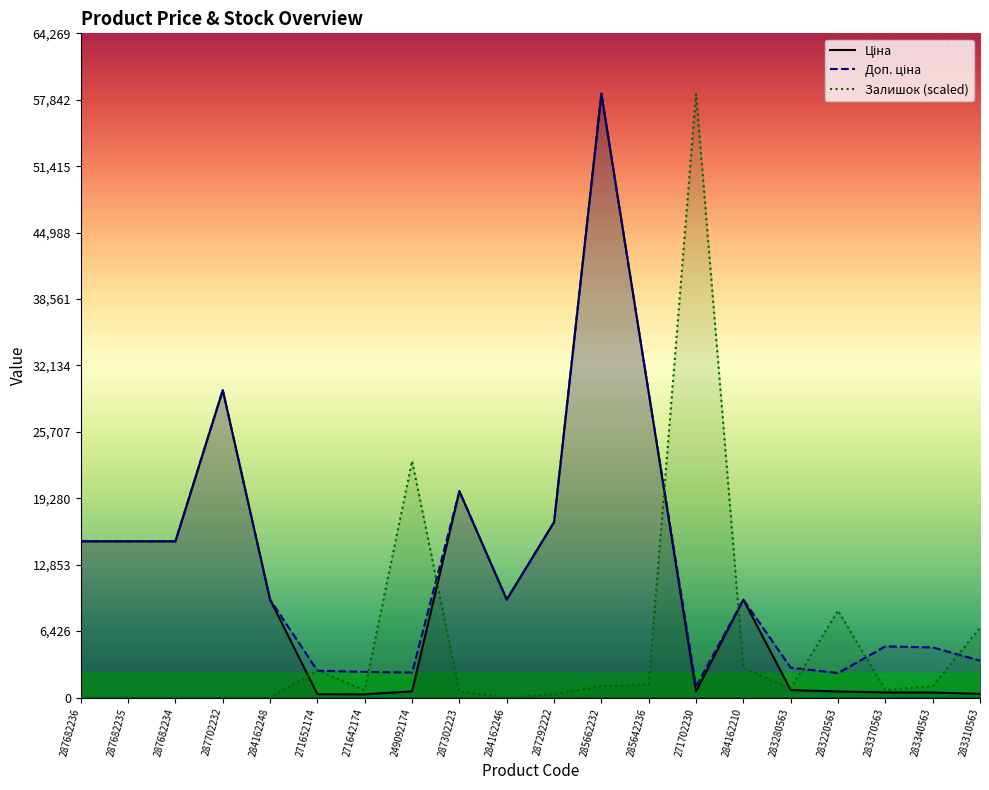

Reading left to right, extract all data points from this chart.

Ціна: 15120.0	15120.0	15120.0	29747.2	9480.1	324.8	310.3	603.7	19964.2	9480.1	16976.3	58426.5	29491.5	589.9	9480.1	724.5	591.6	495.0	485.4	357.4
Доп. ціна: 15120.0	15120.0	15120.0	29747.2	9480.1	2598.3	2482.4	2414.8	19964.2	9480.1	16976.3	58426.5	29491.5	1081.7	9480.1	2897.8	2366.5	4950.4	4853.8	3573.9
Залишок (scaled): 0.0	0.0	0.0	0.0	0.0	2623.2	715.4	22893.7	556.4	0.0	318.0	1112.9	1271.9	58426.5	2861.7	874.4	8426.1	715.4	1112.9	6756.8